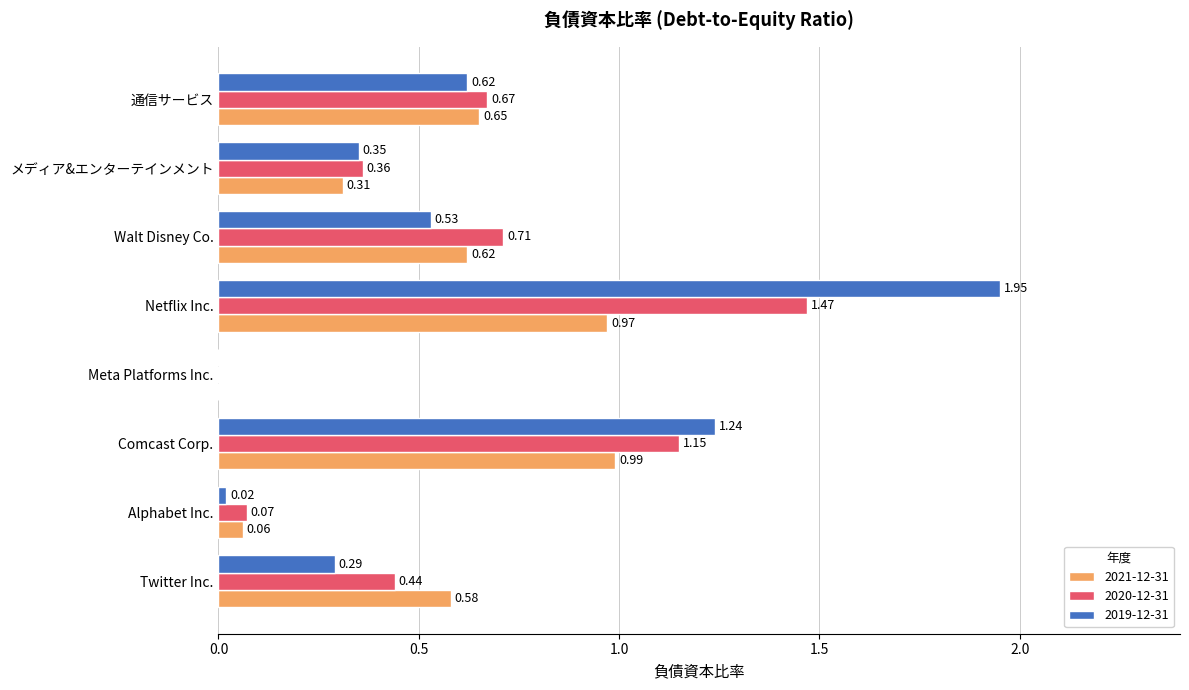

Is the value of 2020-12-31 at Alphabet Inc. greater than the value of 2019-12-31 at Alphabet Inc.?

Yes